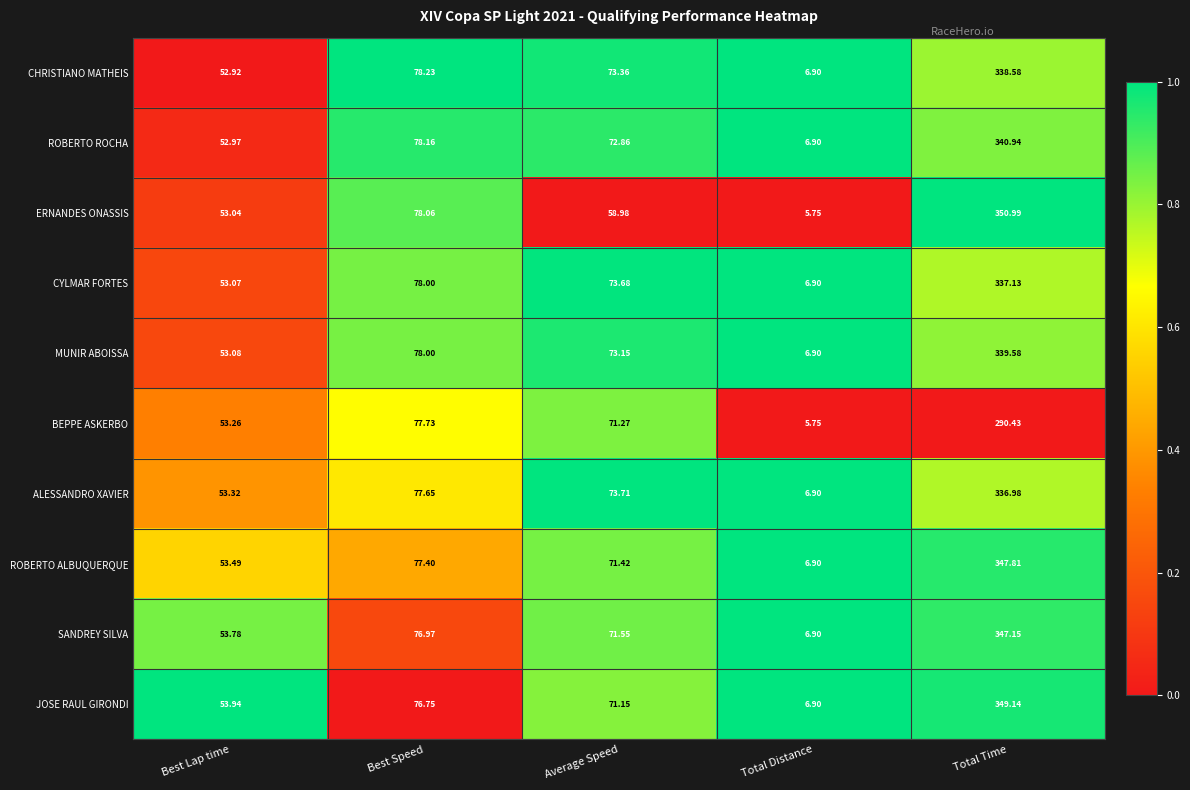

List the series in order of their peak value, highest first.

ERNANDES ONASSIS, JOSE RAUL GIRONDI, ROBERTO ALBUQUERQUE, SANDREY SILVA, ROBERTO ROCHA, MUNIR ABOISSA, CHRISTIANO MATHEIS, CYLMAR FORTES, ALESSANDRO XAVIER, BEPPE ASKERBO